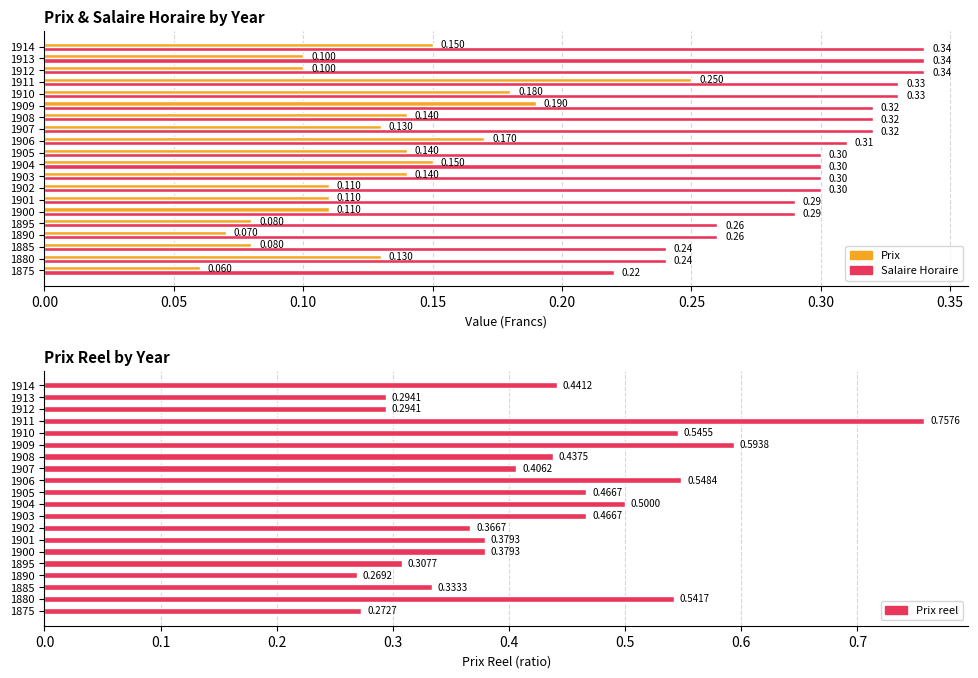

What value does the Salaire Horaire series have at 1907?

0.3